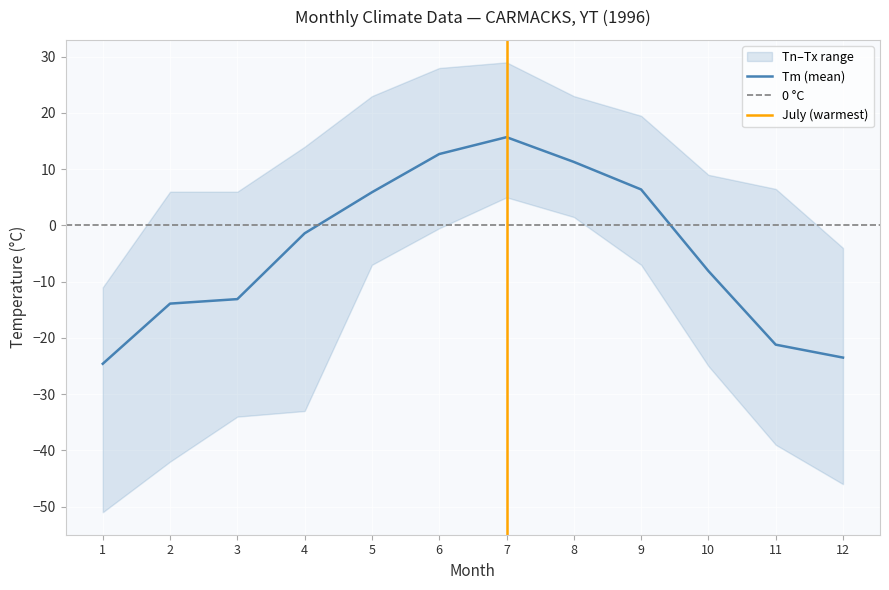

Reading left to right, list all the values displayed in this chart.

Tm: -24.6	-13.9	-13.1	-1.4	5.9	12.7	15.7	11.3	6.4	-8.1	-21.2	-23.5
Tx: -11.0	6.0	6.0	14.0	23.0	28.0	29.0	23.0	19.5	9.0	6.5	-4.0
Tn: -51.0	-42.0	-34.0	-33.0	-7.0	-0.5	5.0	1.5	-7.0	-25.0	-39.0	-46.0